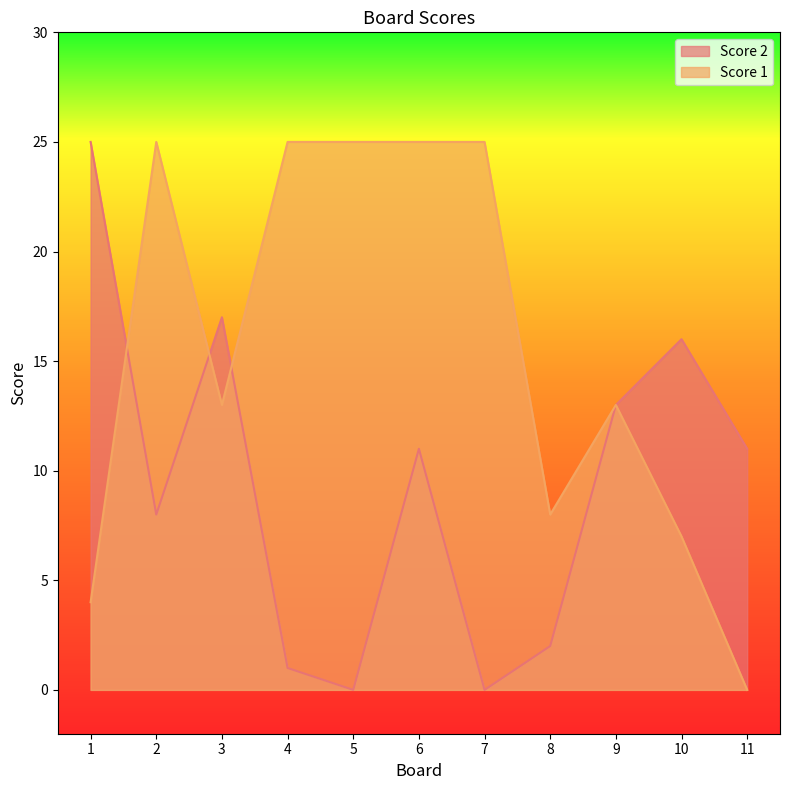

What is the value of the Score 1 point at the 2nd from the left?

25